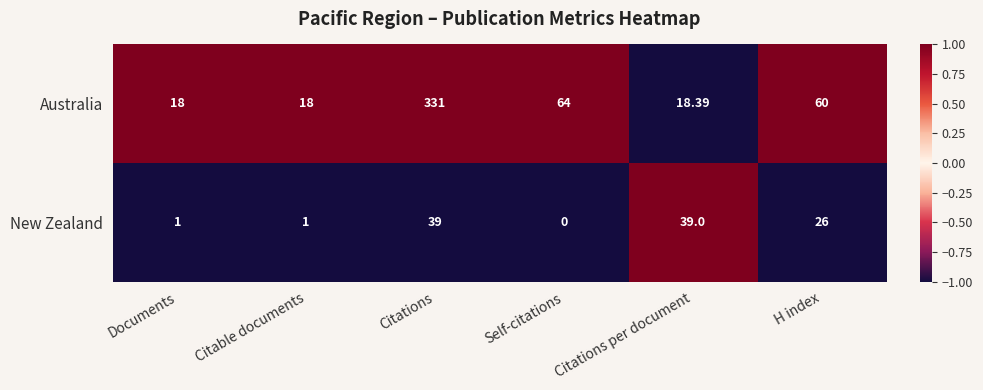

Where does the Australia series first go above 60?

Citations